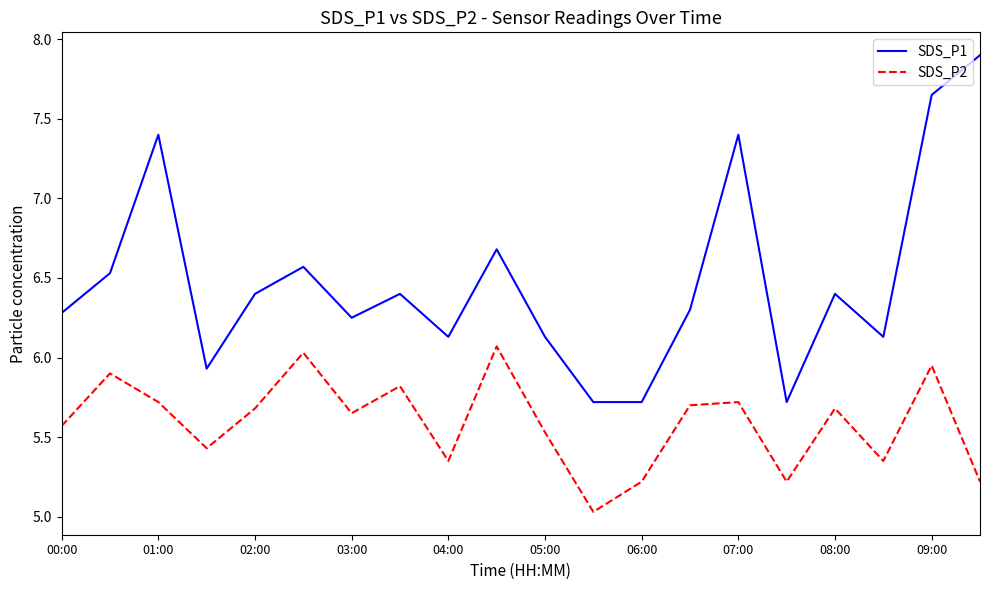

Which series has the largest total across all categories?

SDS_P1